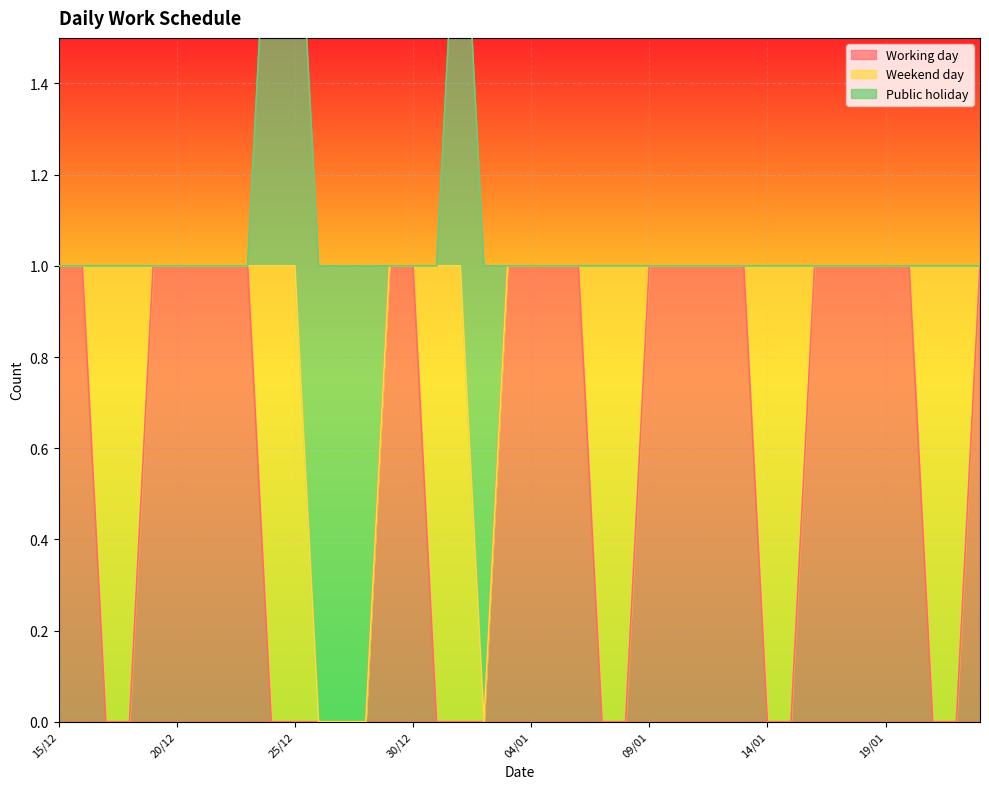

What is the approximate value of Weekend day at 18/12?

1